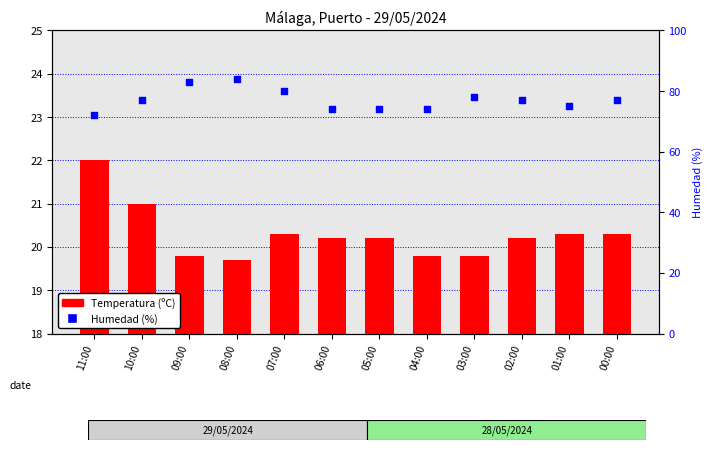

At how many categories does at least one series exceed 52?

12